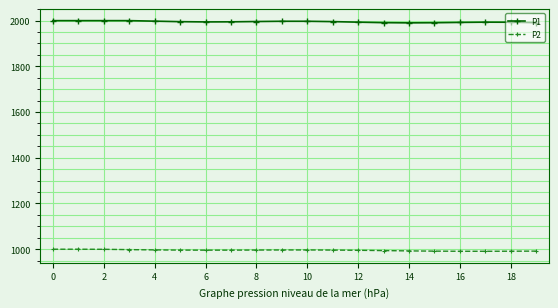

What is the highest value of the P2 series?

999.9